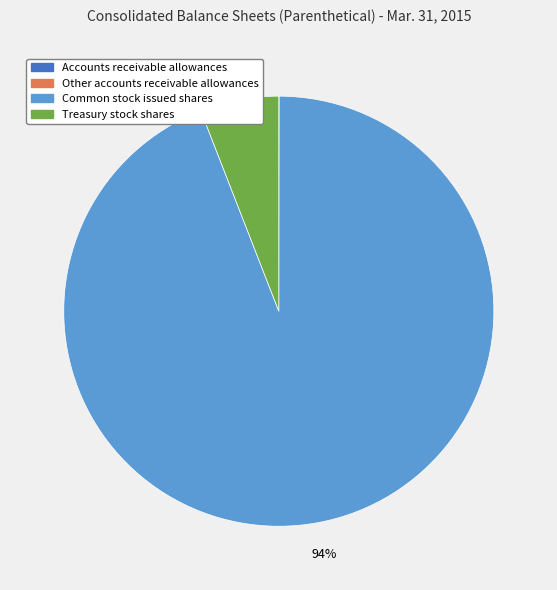

To the nearest percent, what is the average slice percentage?

25%